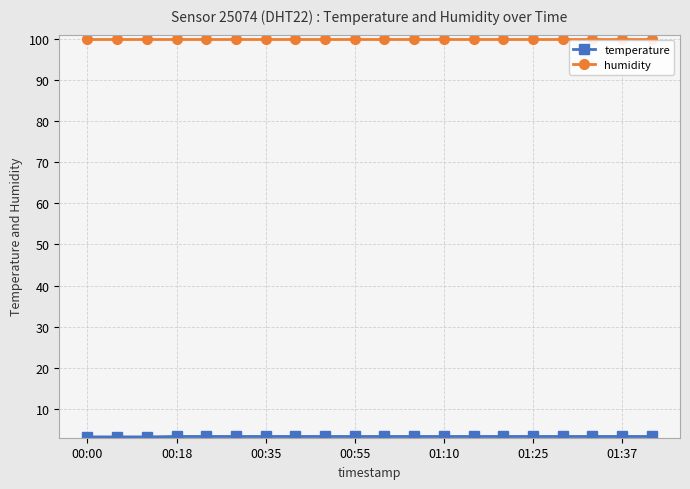

At how many categories does at least one series exceed 79?

20